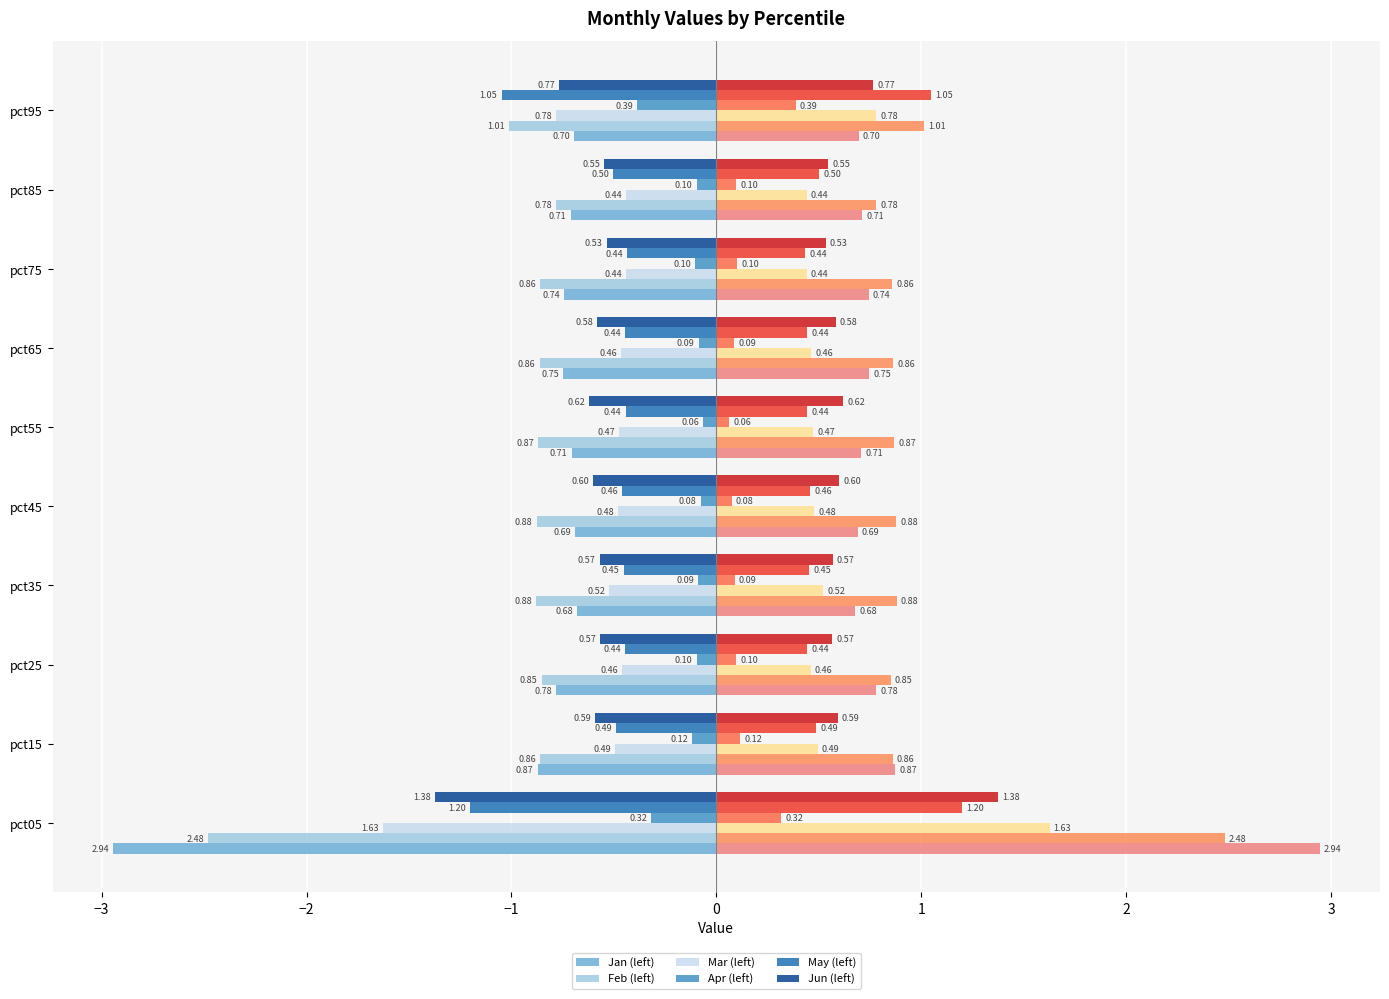

Reading left to right, list all the values displayed in this chart.

Jan: pct05=-2.9	pct15=-0.9	pct25=-0.8	pct35=-0.7	pct45=-0.7	pct55=-0.7	pct65=-0.7	pct75=-0.7	pct85=-0.7	pct95=-0.7
Feb: pct05=-2.5	pct15=-0.9	pct25=-0.9	pct35=-0.9	pct45=-0.9	pct55=-0.9	pct65=-0.9	pct75=-0.9	pct85=-0.8	pct95=-1.0
Mar: pct05=-1.6	pct15=-0.5	pct25=-0.5	pct35=-0.5	pct45=-0.5	pct55=-0.5	pct65=-0.5	pct75=-0.4	pct85=-0.4	pct95=-0.8
Apr: pct05=-0.3	pct15=-0.1	pct25=-0.1	pct35=-0.1	pct45=-0.1	pct55=-0.1	pct65=-0.1	pct75=-0.1	pct85=-0.1	pct95=-0.4
May: pct05=-1.2	pct15=-0.5	pct25=-0.4	pct35=-0.5	pct45=-0.5	pct55=-0.4	pct65=-0.4	pct75=-0.4	pct85=-0.5	pct95=-1.0
Jun: pct05=-1.4	pct15=-0.6	pct25=-0.6	pct35=-0.6	pct45=-0.6	pct55=-0.6	pct65=-0.6	pct75=-0.5	pct85=-0.5	pct95=-0.8